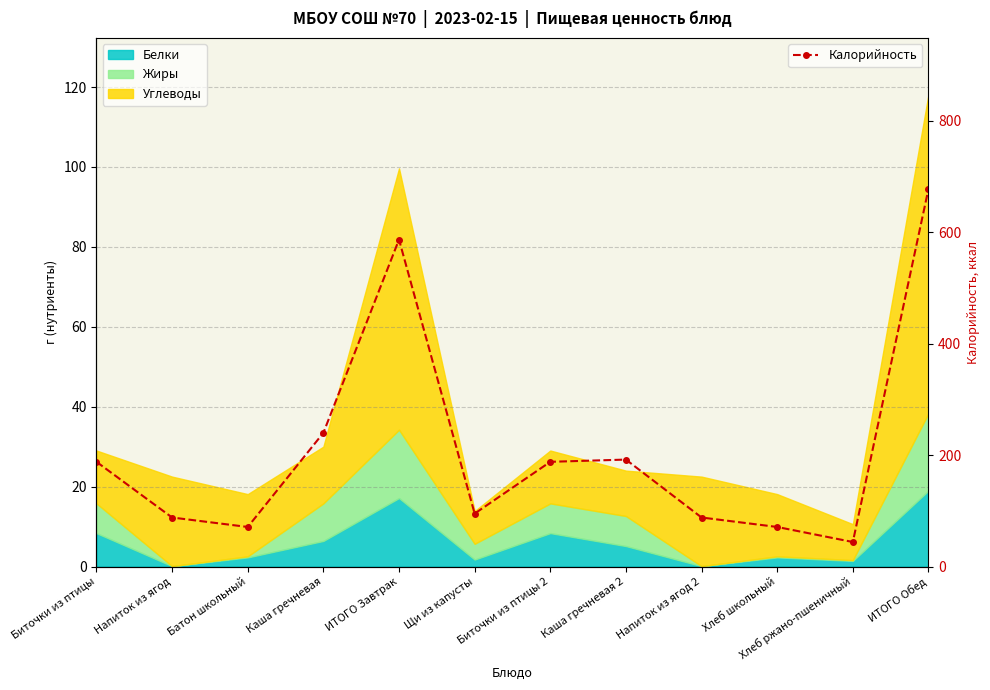

Reading left to right, what are all the values shown in this chart?

188	88	71	240	587	95	188	192	88	71	44	678